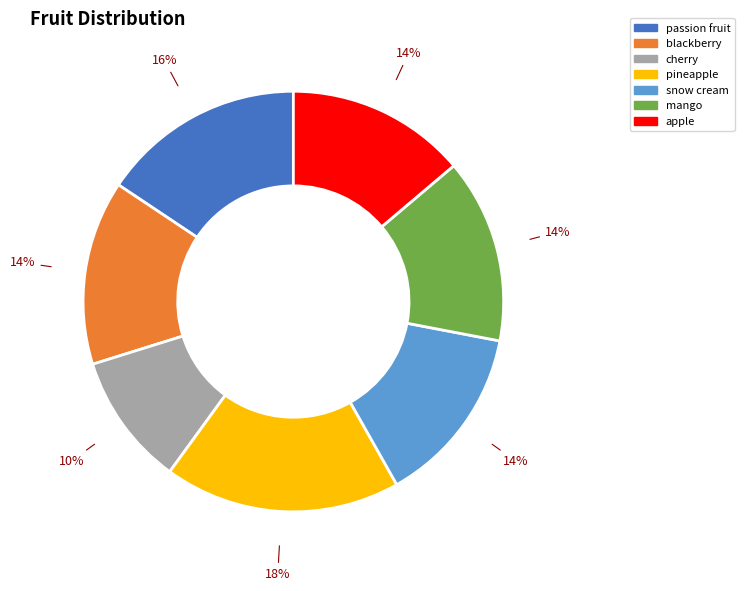

Count the number of slices in the pie.

7